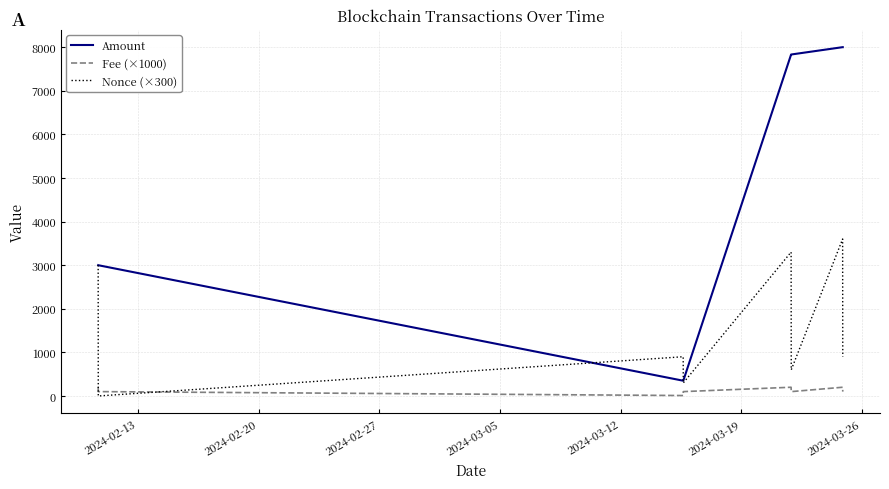

What is the highest value of the Fee (×1000) series?

200.1